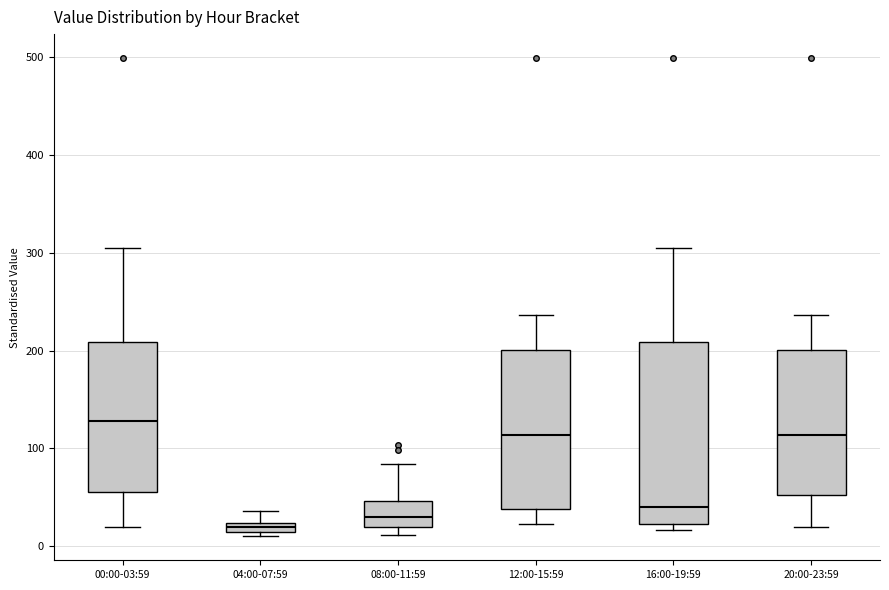

Which box's median line is the lowest?

04:00-07:59